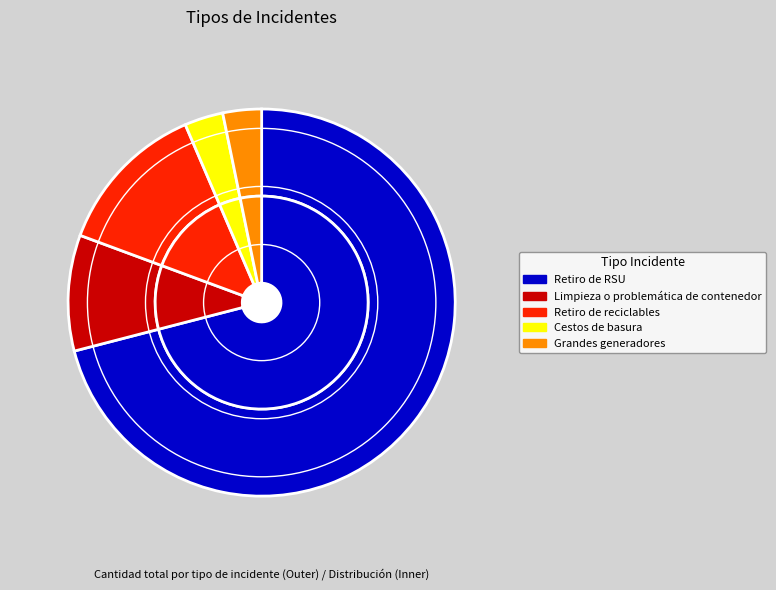

To the nearest percent, what portion does Grandes generadores represent?

3%